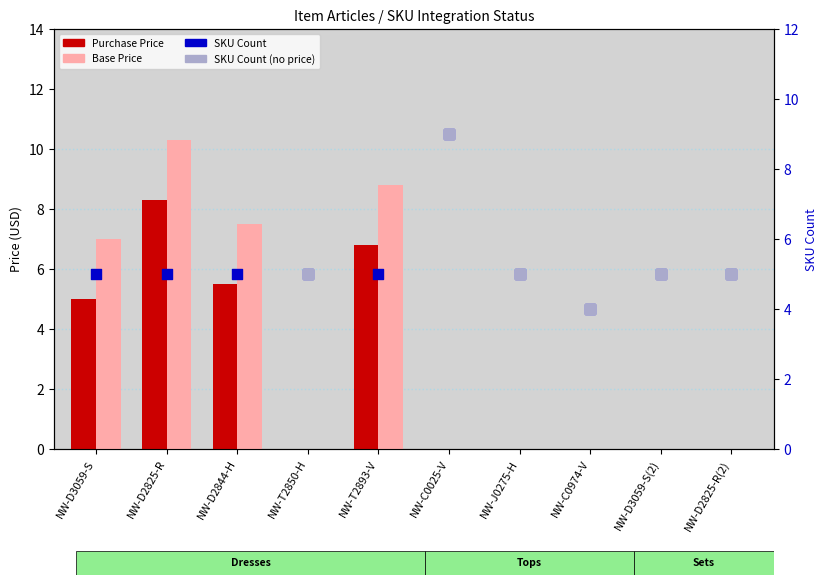

At which category is the sum across all series the highest?

NW-D2825-R